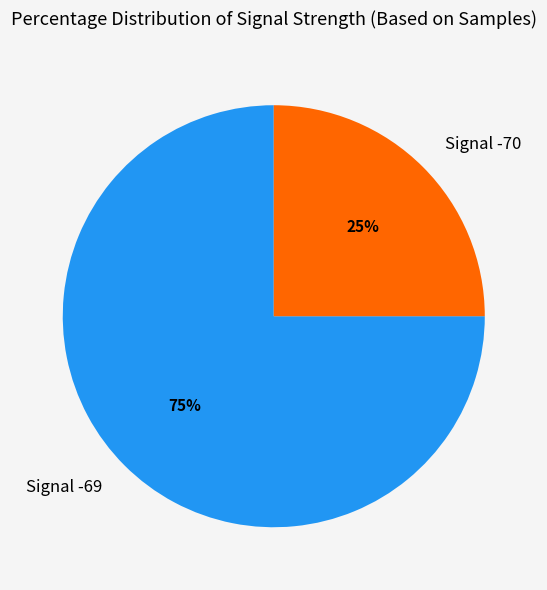

Does Signal -69 represent more than half of the total?

Yes